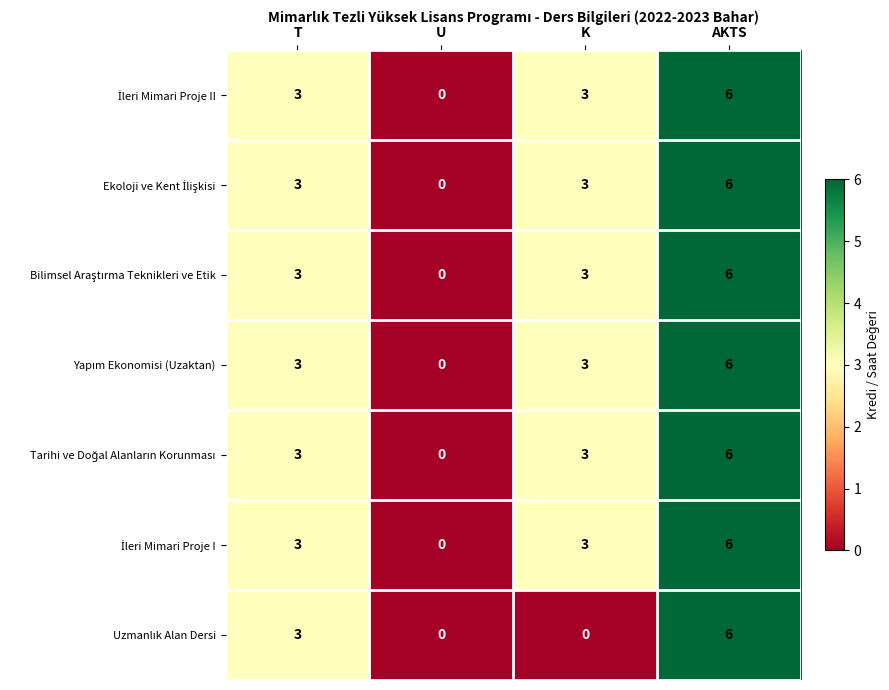

The value of Yapım Ekonomisi (Uzaktan) at K is 1. True or false?

False